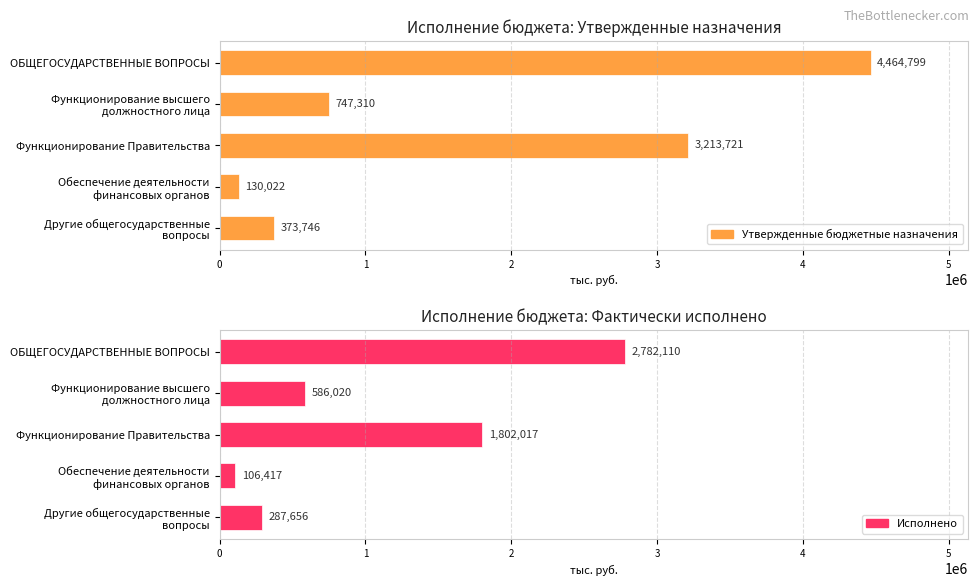

Which has a higher value, Обеспечение деятельности финансовых органов or Функционирование высшего должностного лица?

Функционирование высшего должностного лица